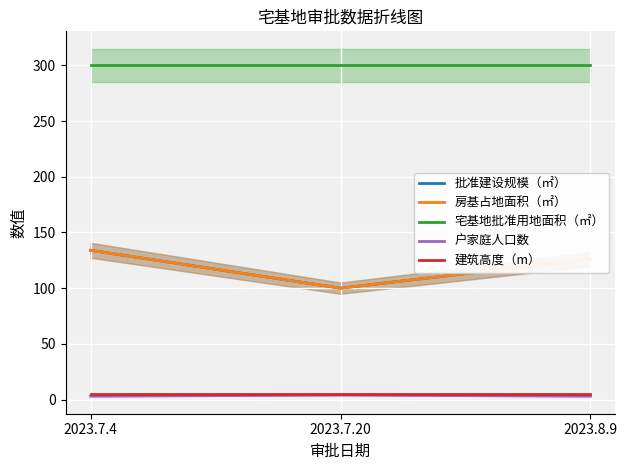

Which series has the largest range (max minus min)?

批准建设规模（㎡）